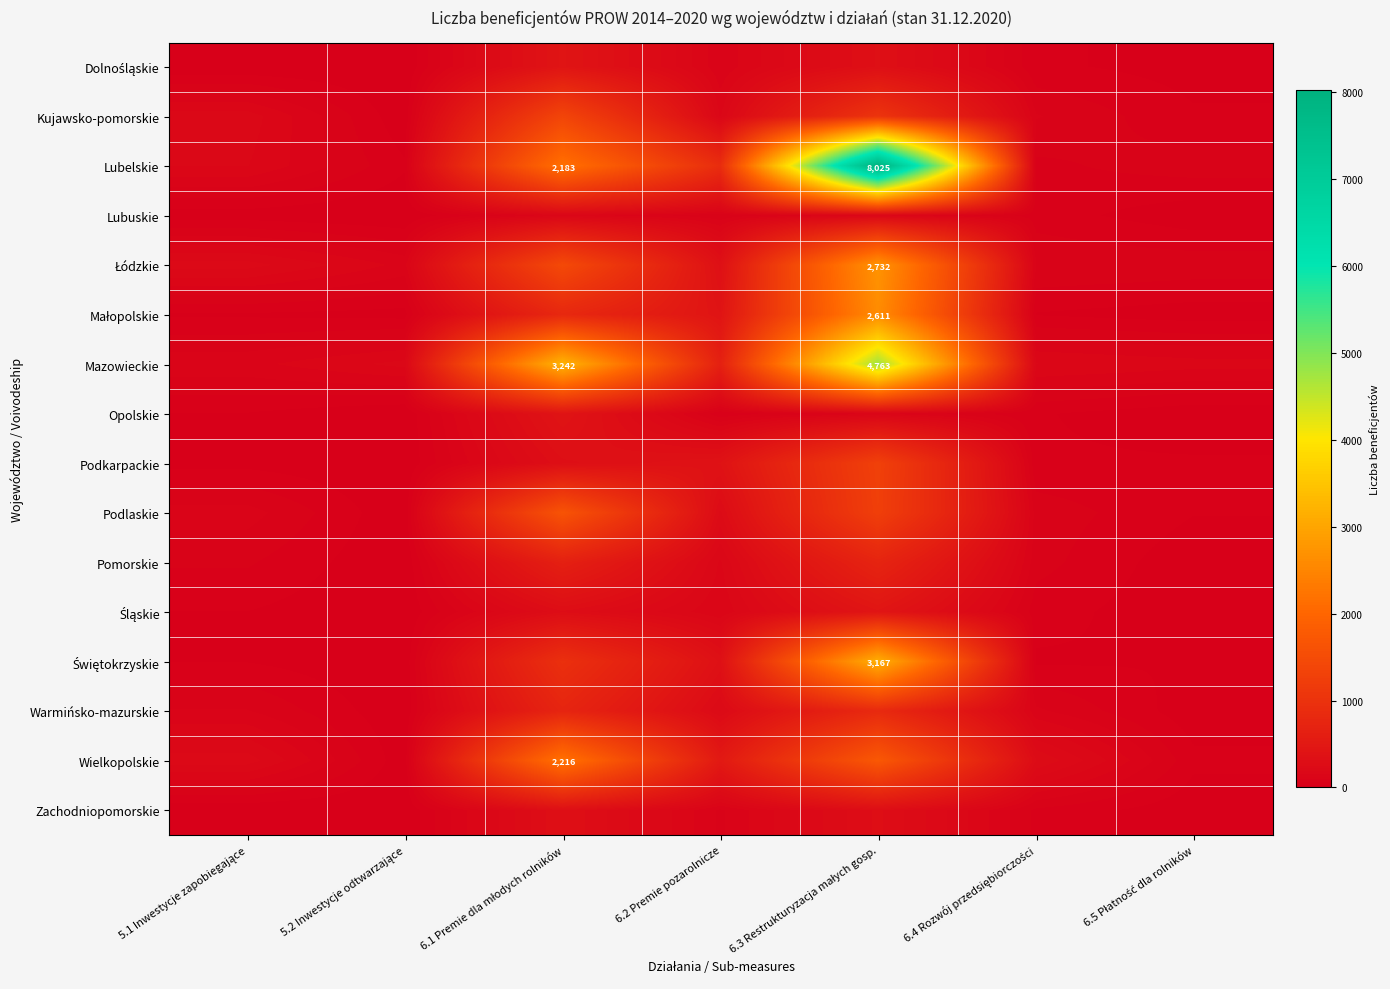

The Opolskie series shows 122 at 6.3 Restrukturyzacja małych gosp.. True or false?

True